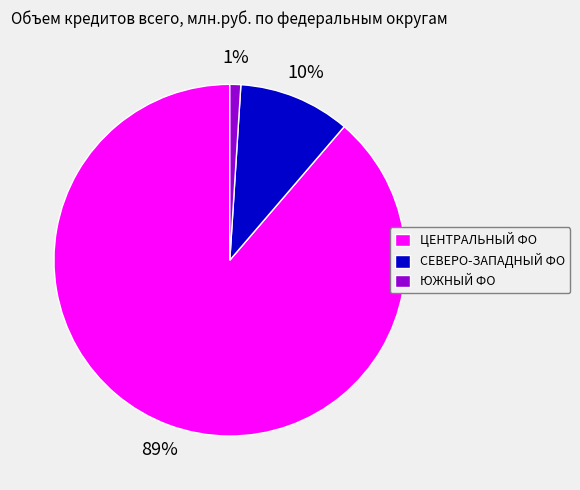

Which has a higher value, ЦЕНТРАЛЬНЫЙ ФО or ЮЖНЫЙ ФО?

ЦЕНТРАЛЬНЫЙ ФО